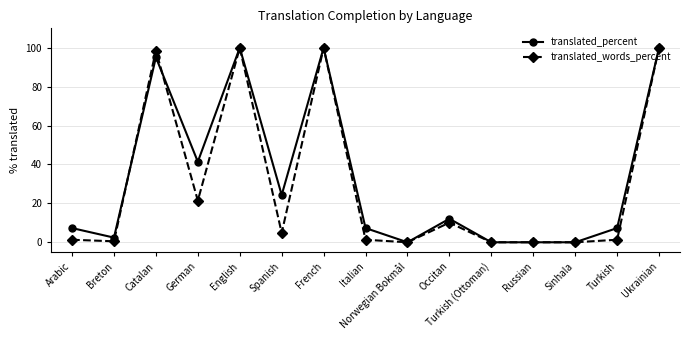

What is the highest value of the translated_words_percent series?

100.0